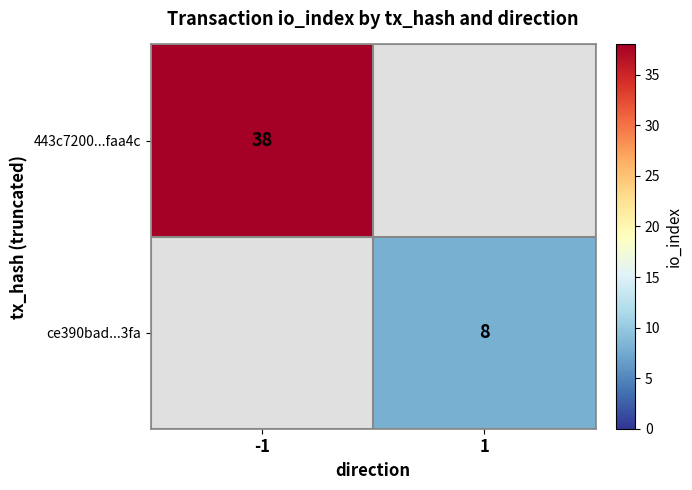

Is it true that ce390bad...3fa equals 12.1 at 1?

False